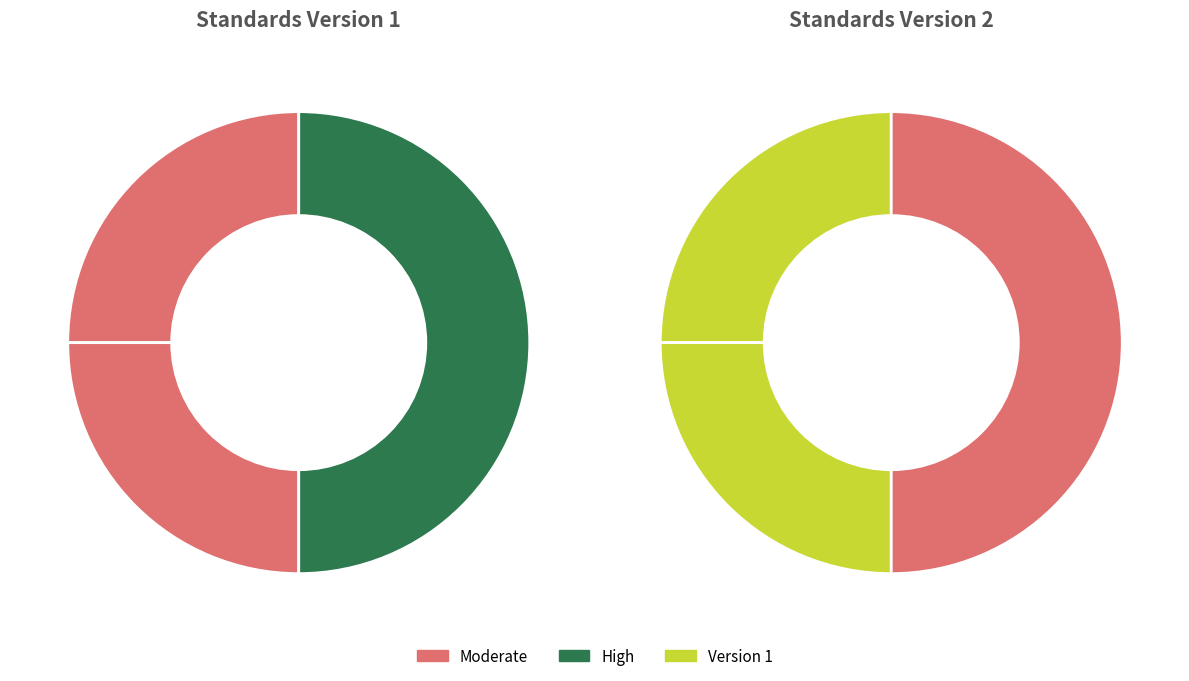

What is the spread (max minus min) of values at Standards Version 2?

1